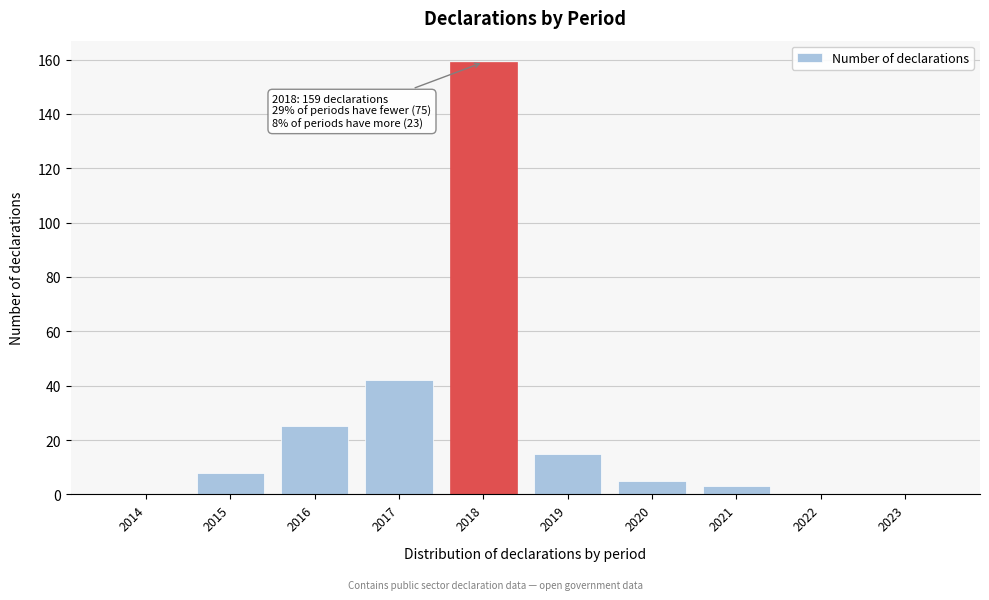

Reading right to left, transcribe all the data shown in this chart.

2023=0	2022=0	2021=3	2020=5	2019=15	2018=159	2017=42	2016=25	2015=8	2014=0